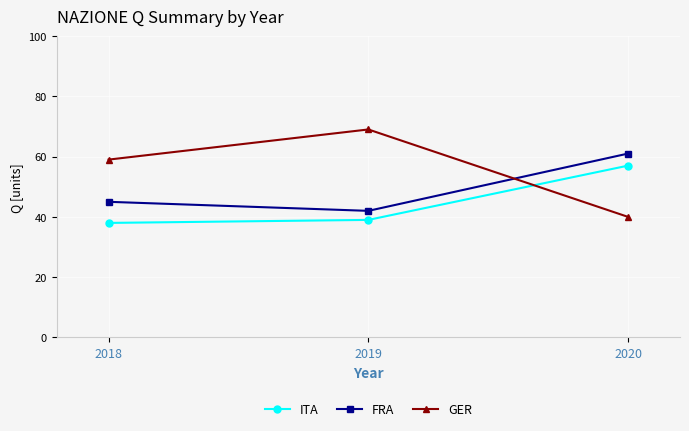

True or false: FRA has a value of 42 at 2019.

True